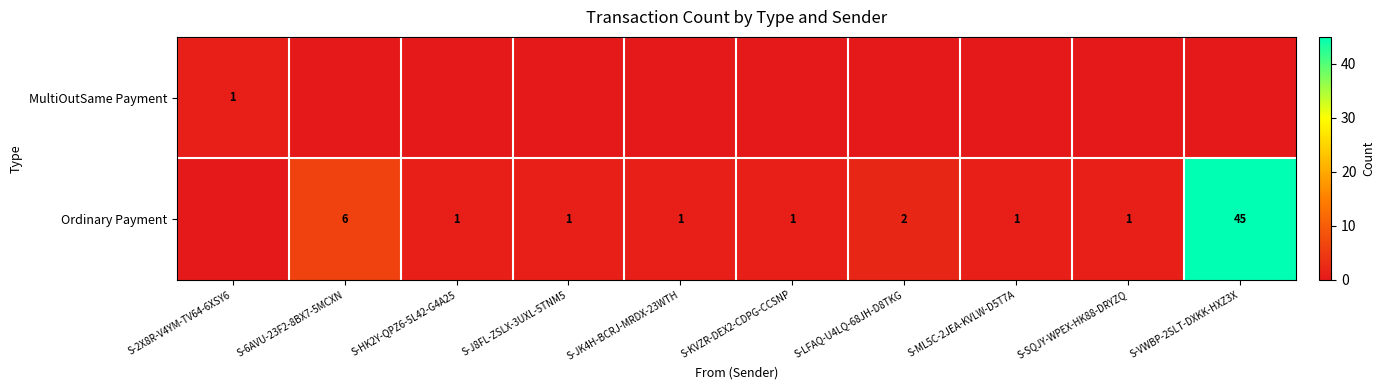

The Ordinary Payment series shows 45 at S-VWBP-2SLT-DXKK-HXZ3X. True or false?

True